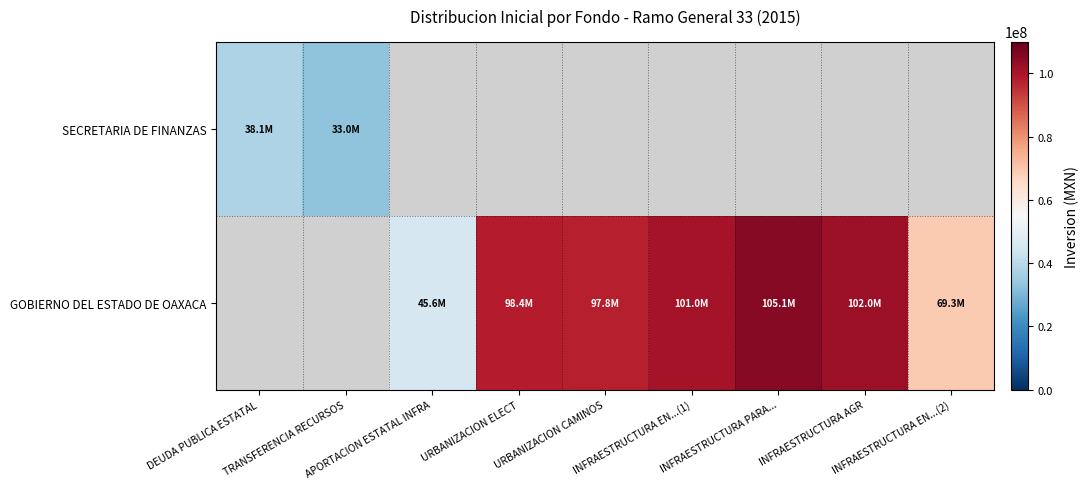

At how many categories does at least one series exceed 70368004?

5